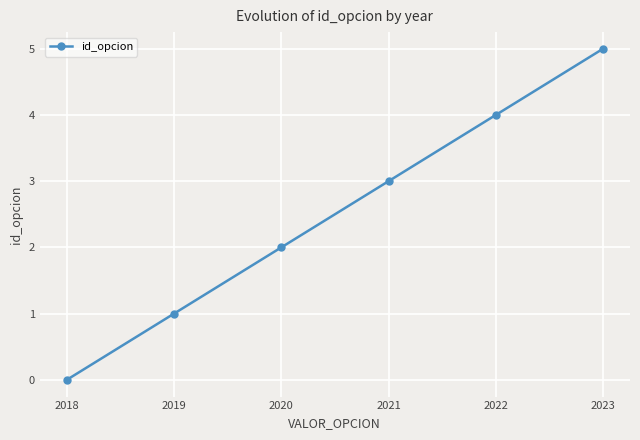

At which category does the chart reach its minimum across all series?

2018